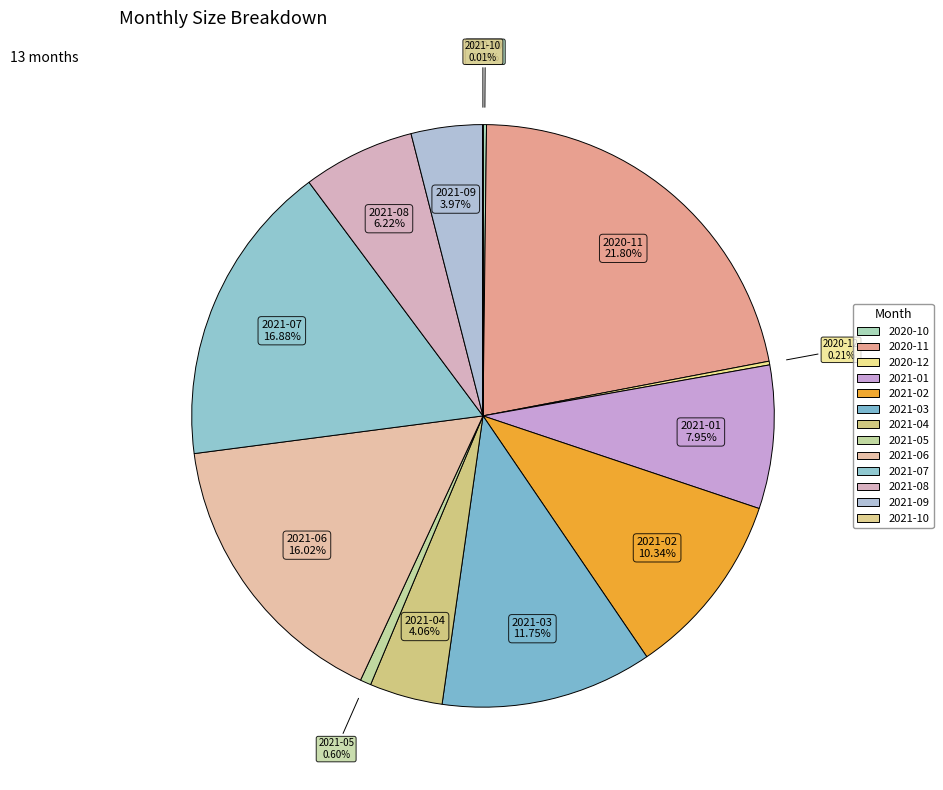

To the nearest percent, what is the combined percentage of 2021-01 and 2021-07?

25%